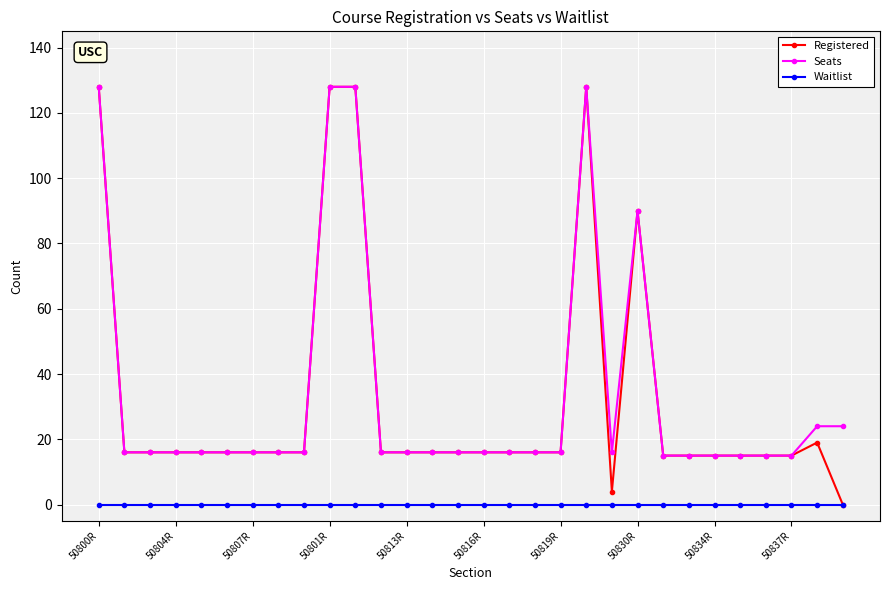

At how many categories does at least one series exceed 47?

5